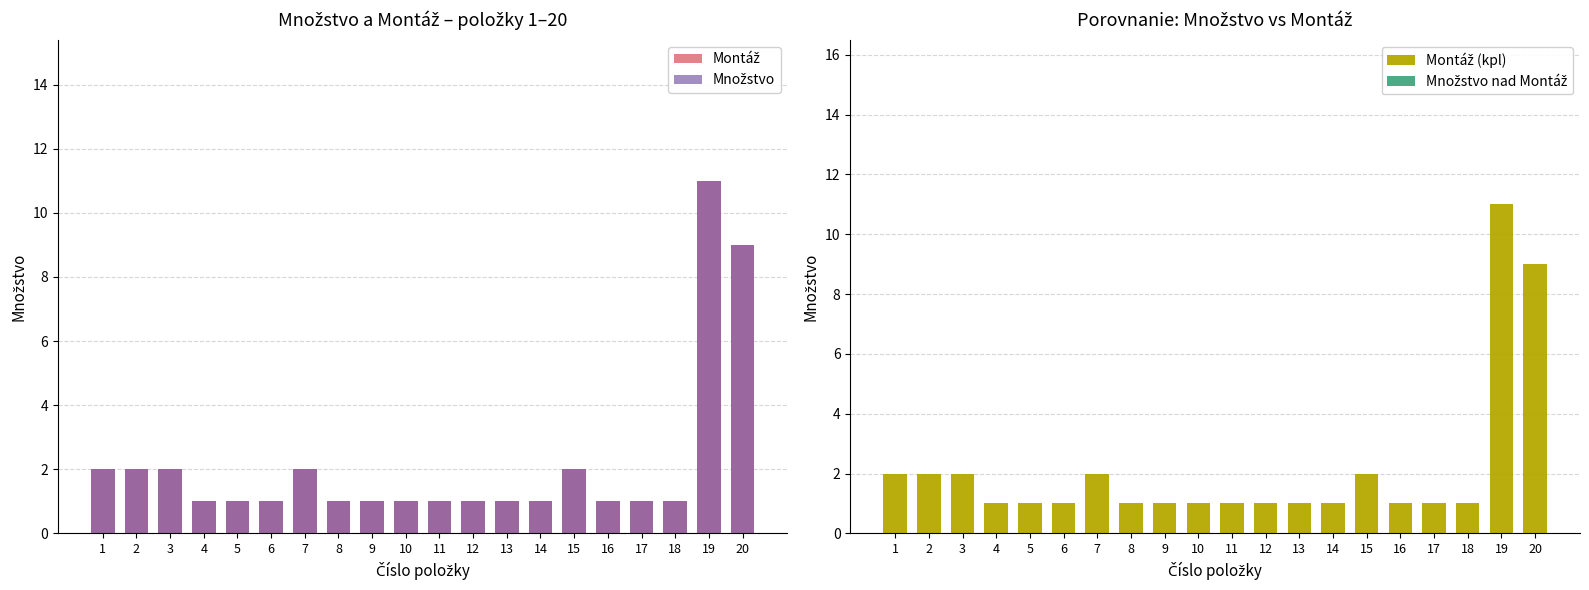

Rank the series by their maximum value, from lowest to highest.

Množstvo nad Montáž, Montáž, Množstvo, Montáž (kpl)